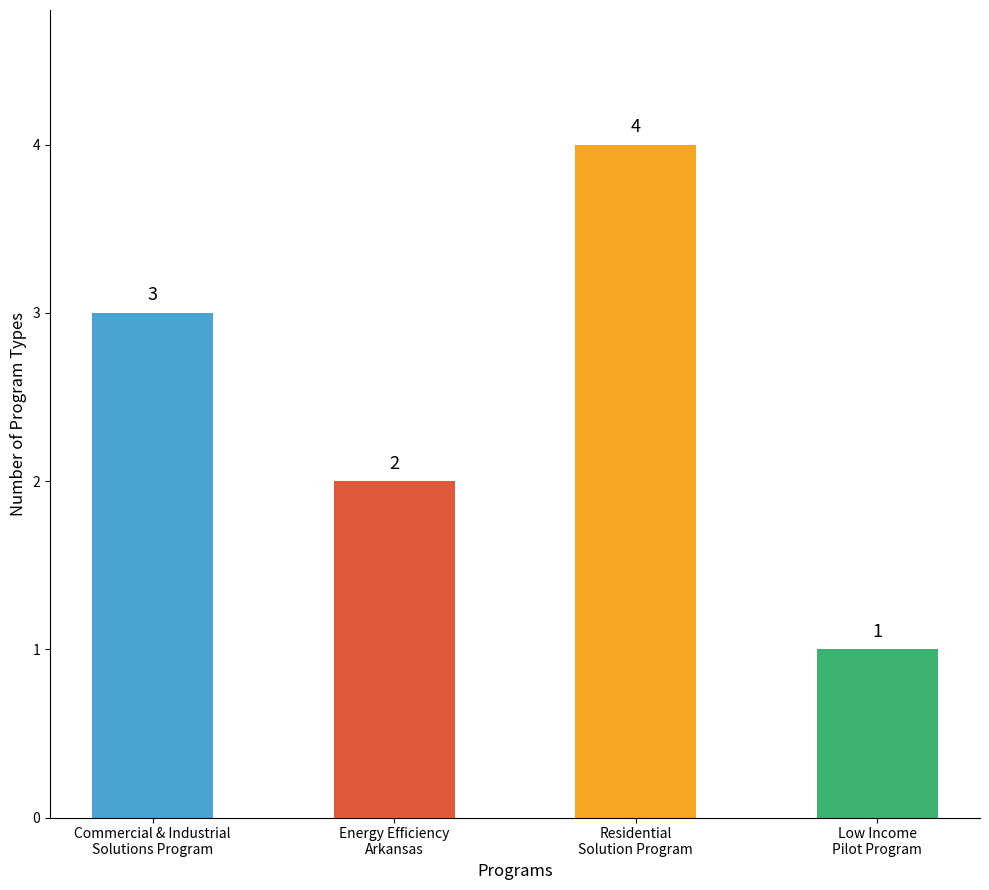

Which category has the lowest value across all series?

Low Income
Pilot Program